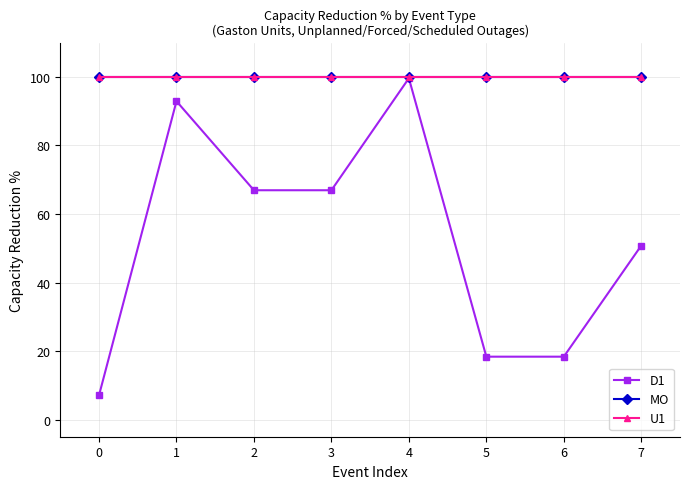

List the labels in order of U1 value, largest first.

0, 1, 2, 3, 4, 5, 6, 7